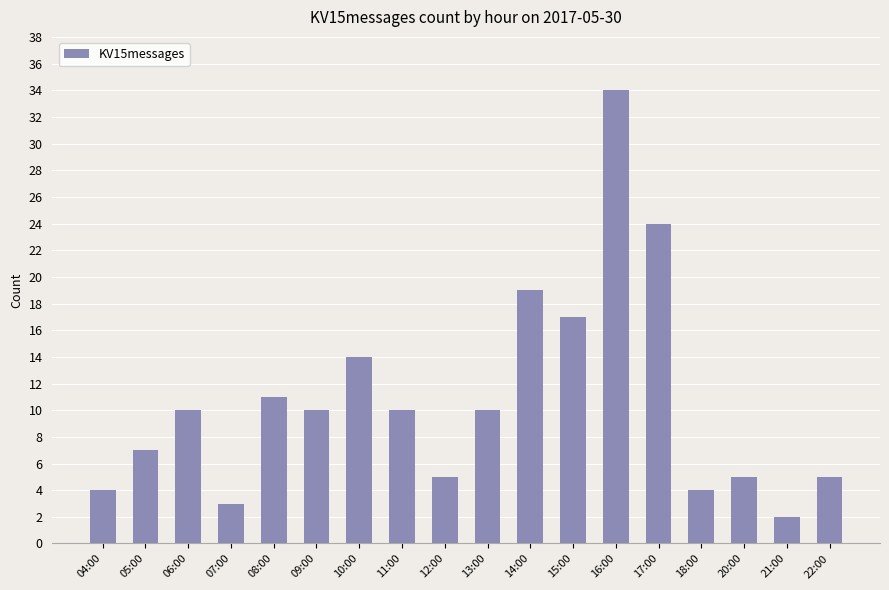

Between 06:00 and 17:00, which is larger?

17:00